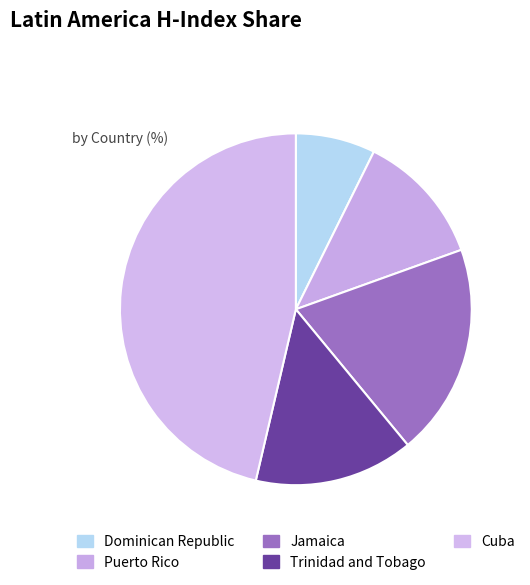

Rank the categories by value from highest to lowest.

Cuba, Jamaica, Trinidad and Tobago, Puerto Rico, Dominican Republic